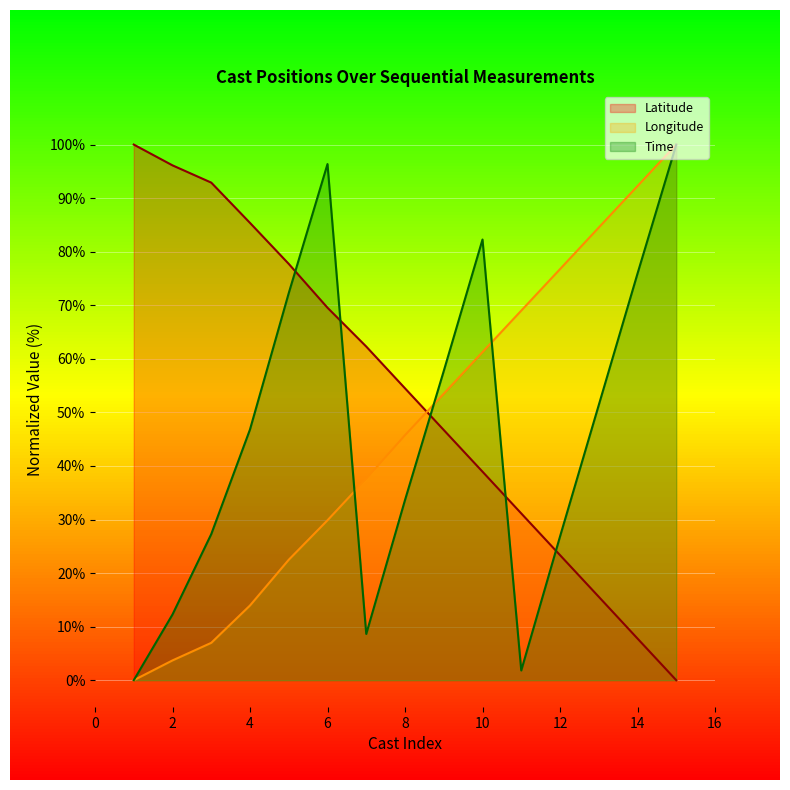

True or false: Longitude has a value of 7.0 at 3.

True